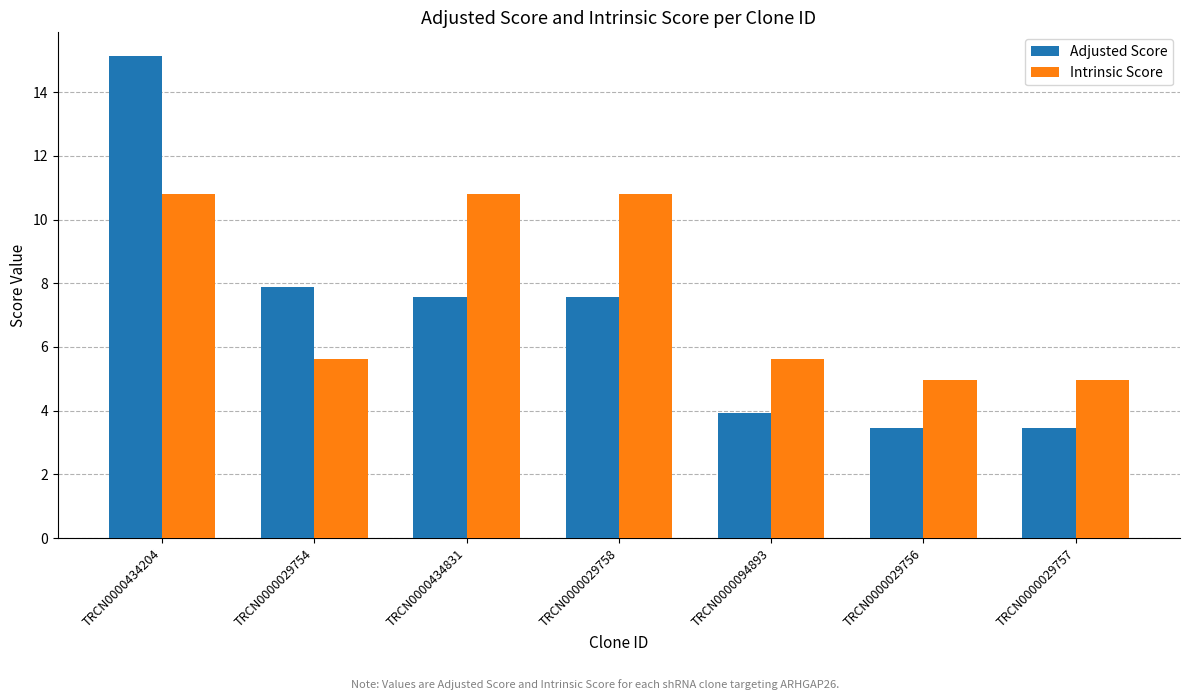

Which series changed the most between TRCN0000434831 and TRCN0000029757?

Intrinsic Score